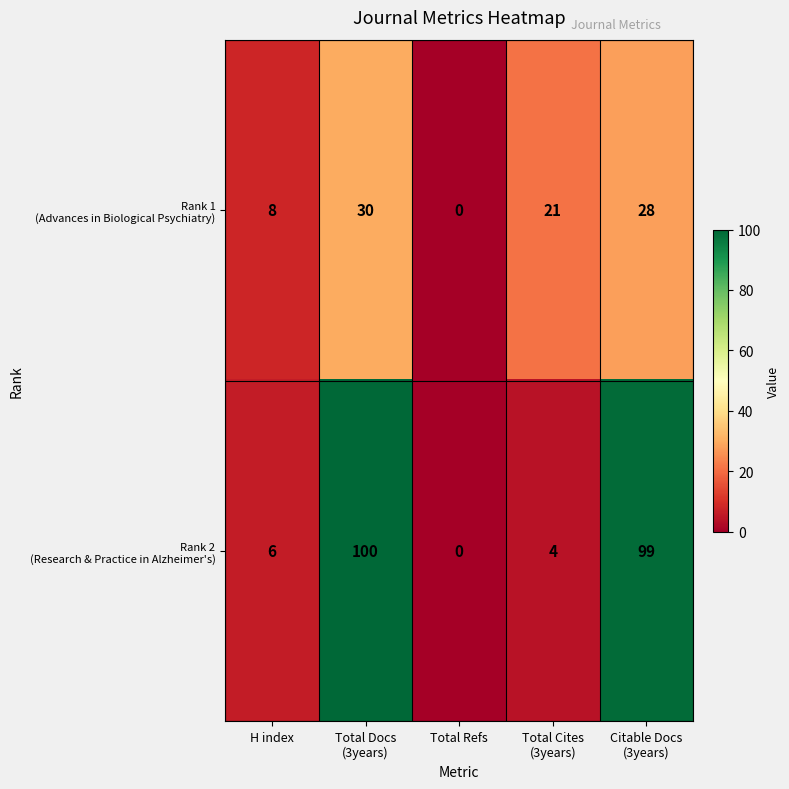

What is the maximum value shown in the chart?

100